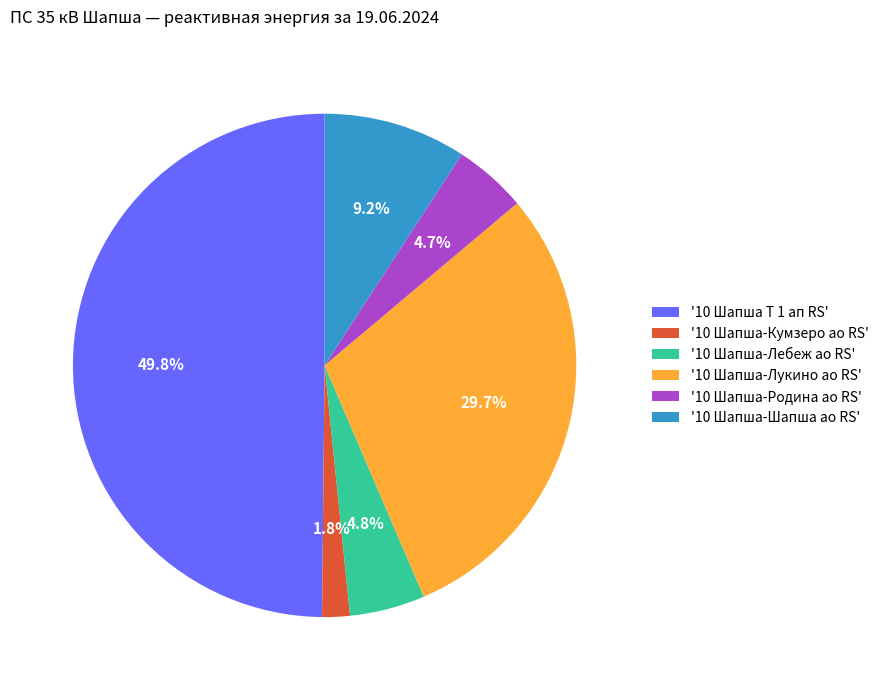

Between '10 Шапша-Лукино ао RS' and '10 Шапша Т 1 ап RS', which is larger?

'10 Шапша Т 1 ап RS'